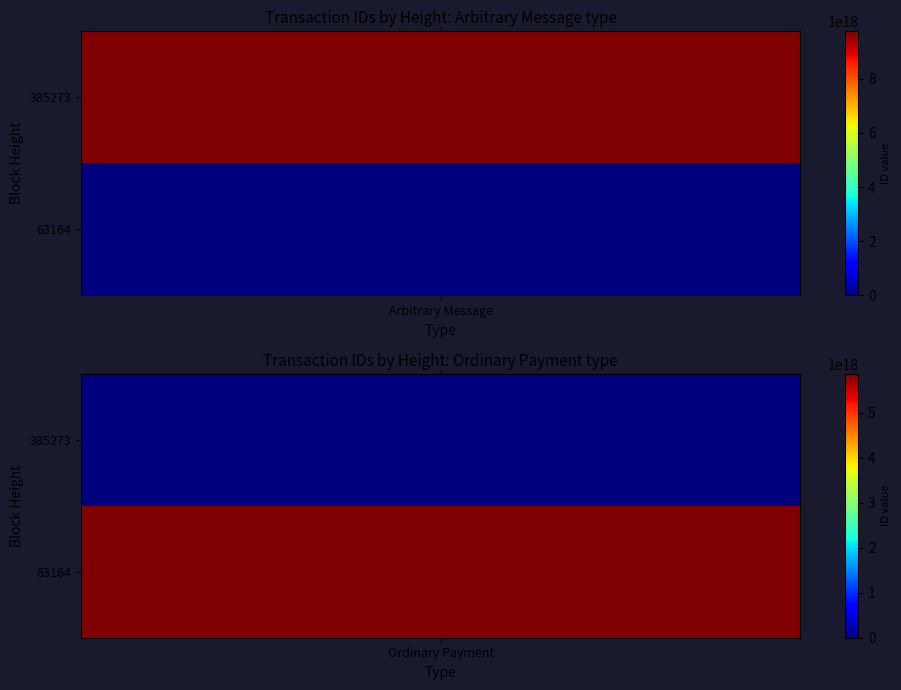

Which series has the widest spread of values?

Arbitrary Message